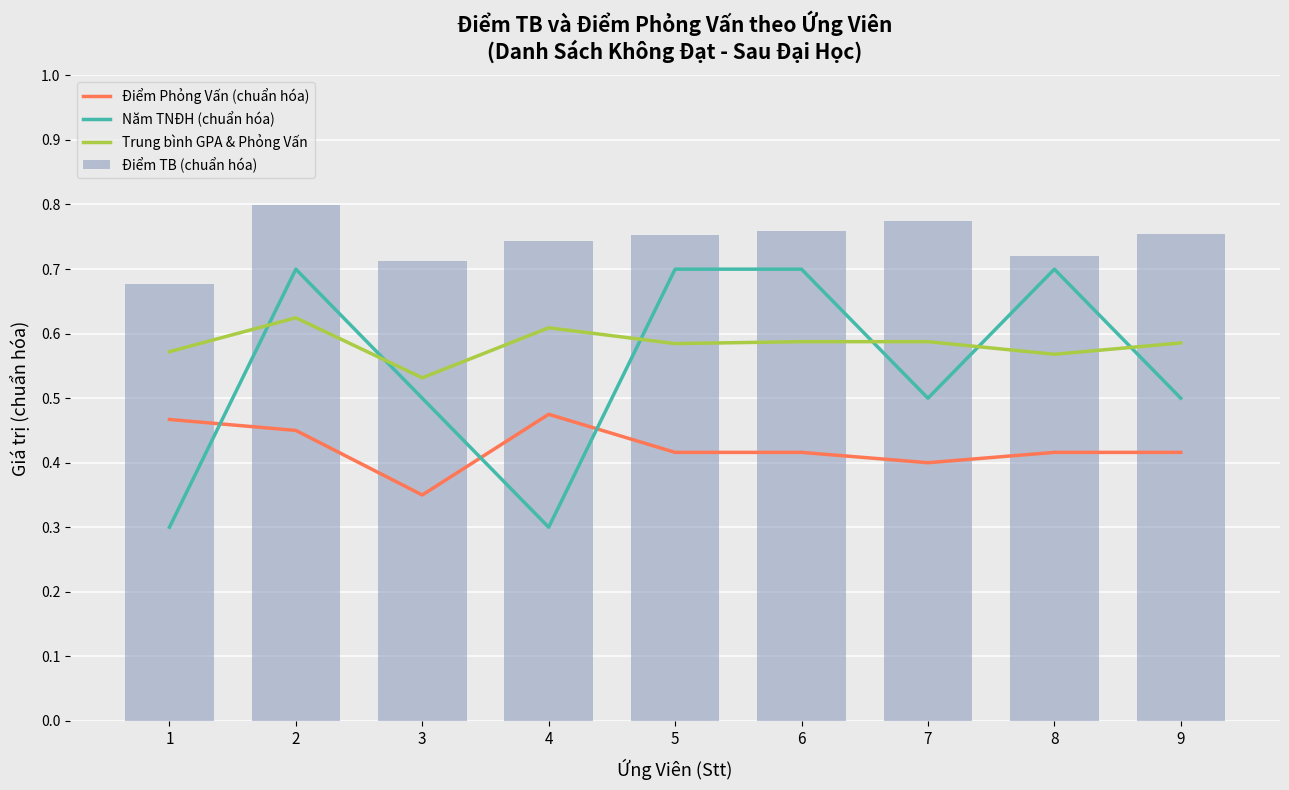

At 7, list the series in order from largest to smallest.

Điểm TB (chuẩn hóa), Trung bình GPA & Phỏng Vấn, Năm TNĐH (chuẩn hóa), Điểm Phỏng Vấn (chuẩn hóa)